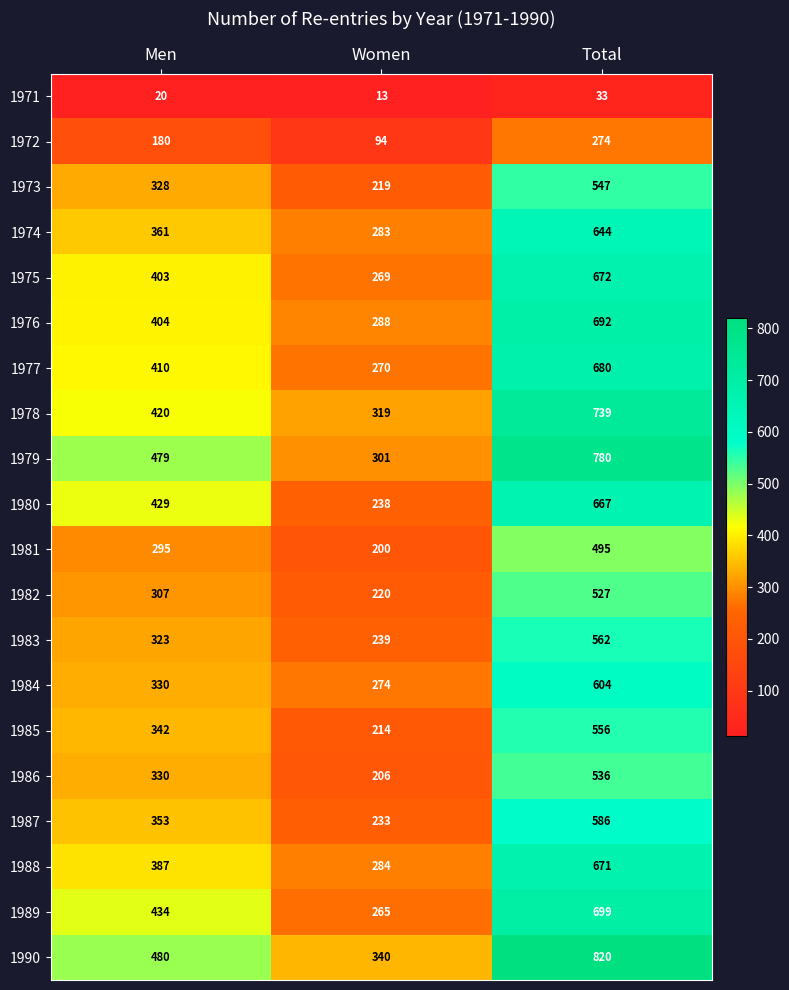

What value does the 1981 series have at Men, to the nearest 50?

300